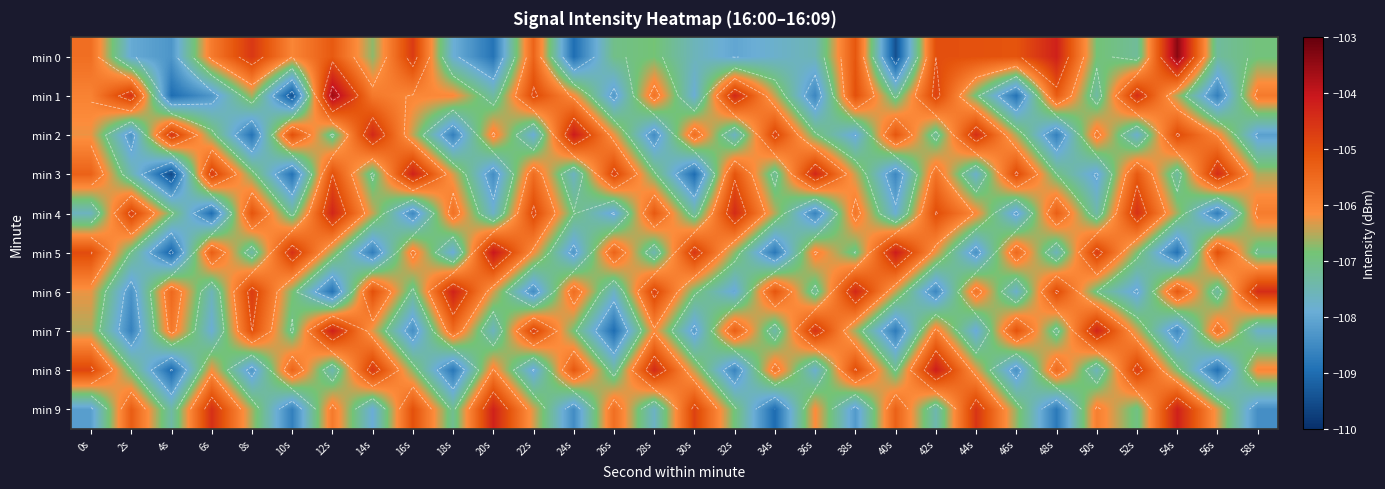

Which series has the largest range (max minus min)?

min 0